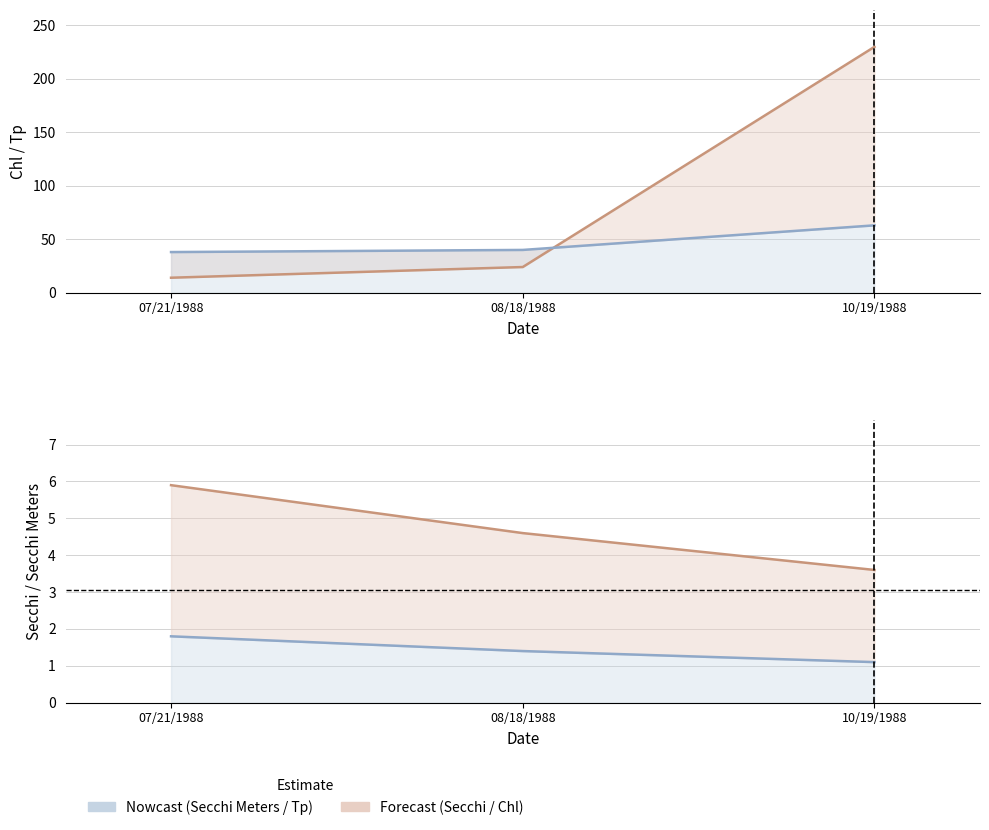

Reading left to right, what are all the values shown in this chart?

Chl: 07/21/1988=14.0	08/18/1988=24.0	10/19/1988=230.0
Tp: 07/21/1988=38.0	08/18/1988=40.0	10/19/1988=63.0
Secchi: 07/21/1988=5.9	08/18/1988=4.6	10/19/1988=3.6
Secchi Meters: 07/21/1988=1.8	08/18/1988=1.4	10/19/1988=1.1